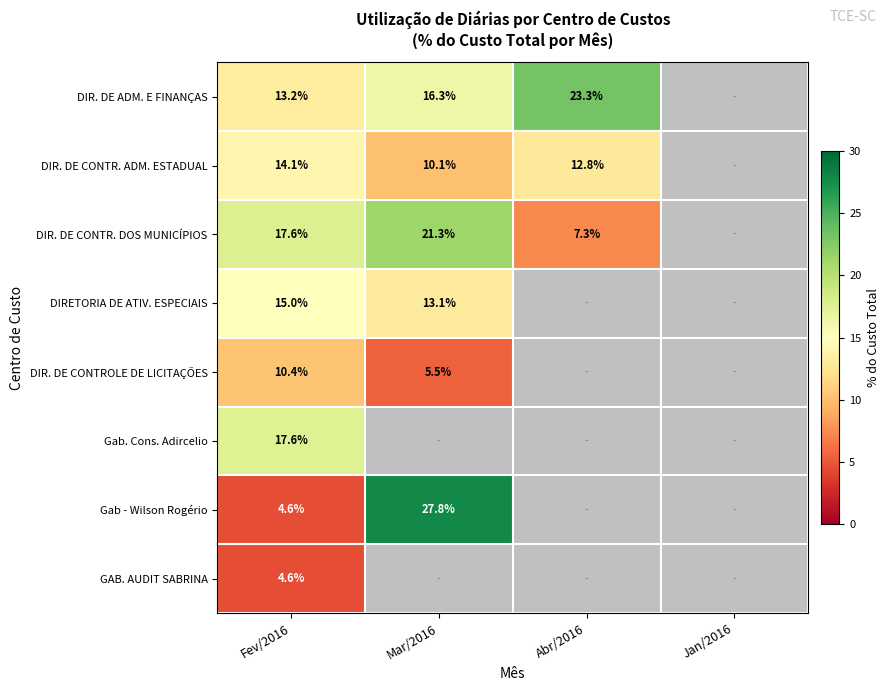

At which label does DIR. DE CONTR. ADM. ESTADUAL reach its peak?

Fev/2016